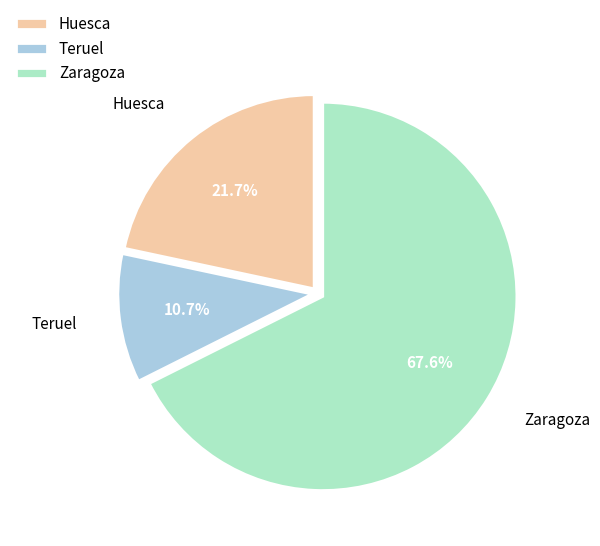

Approximately how many times larger is the value at Teruel compared to Huesca?

0.5